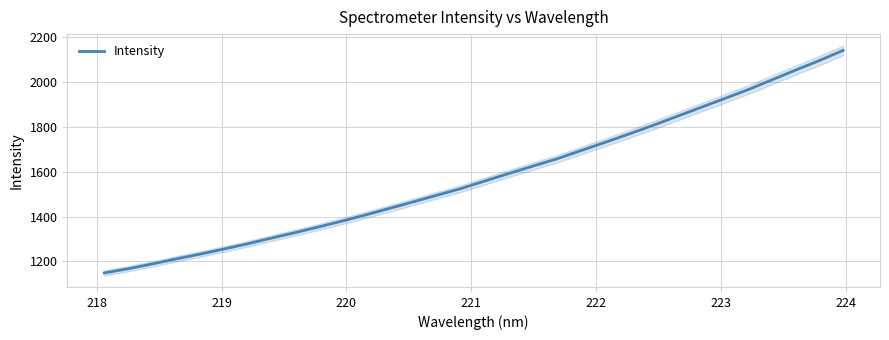

What is the maximum value for Intensity?

2141.8